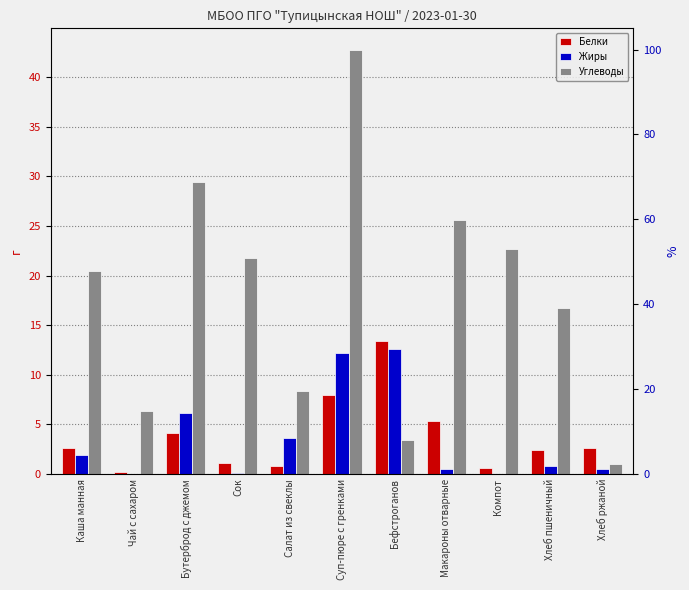

What is the label of the 8th bar from the left?

Макароны отварные